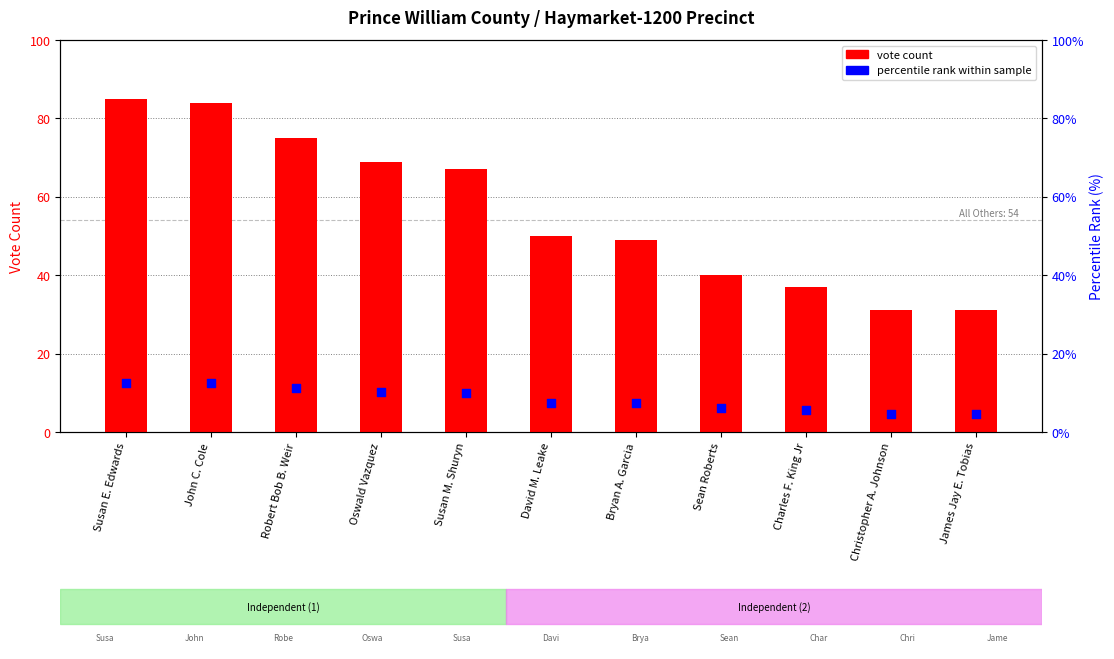

Which series has the largest Y range (max minus min)?

vote count